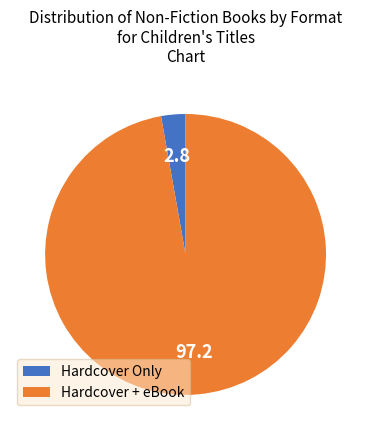

Count the number of slices in the pie.

2